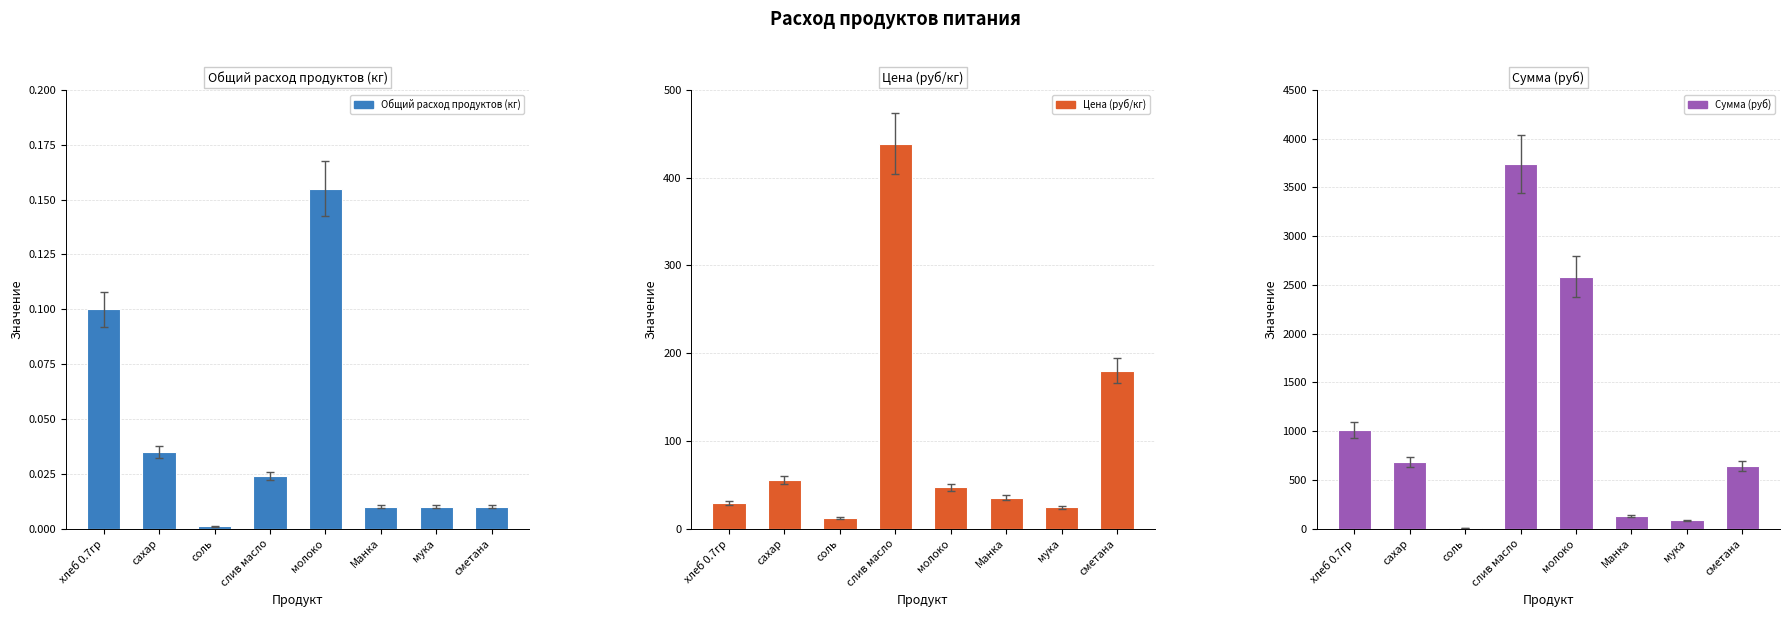

Rank the categories by Общий расход продуктов (кг) value from lowest to highest.

соль, Манка, мука, сметана, слив масло, сахар, хлеб 0.7гр, молоко